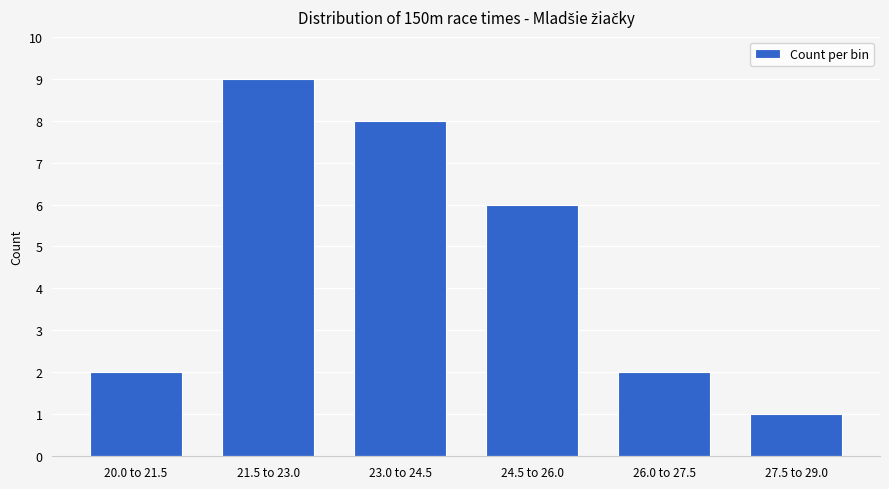

Reading left to right, transcribe all the data shown in this chart.

2	9	8	6	2	1